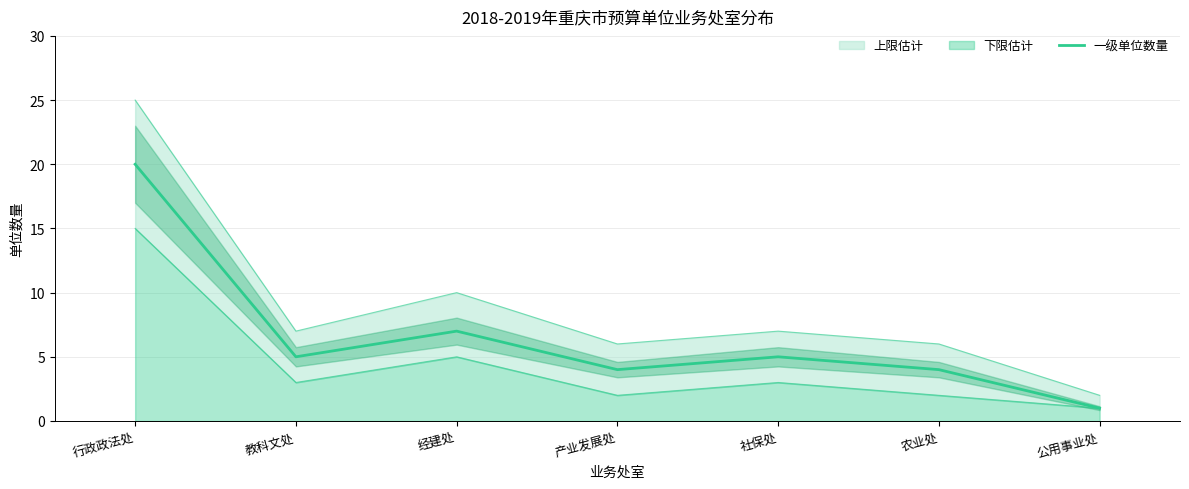

What is the difference between the second highest and minimum values?

6